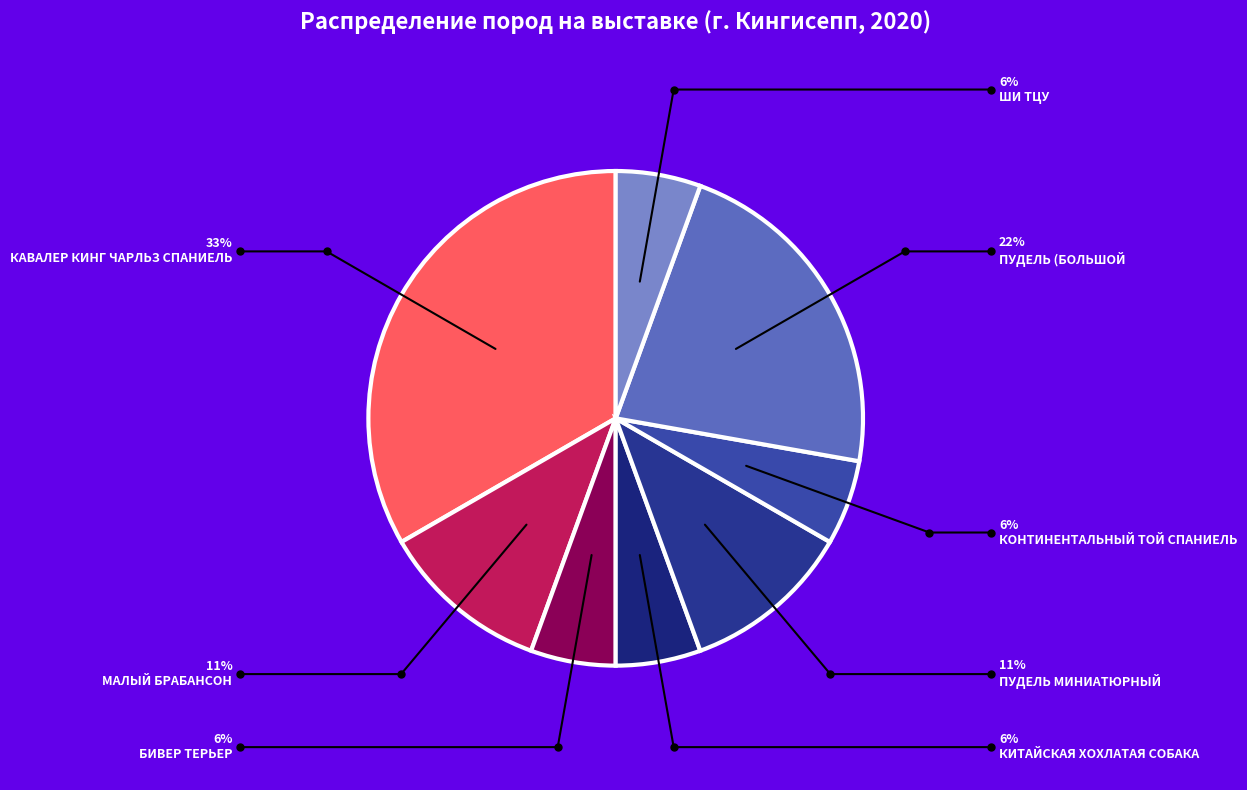

Which slice is the largest?

КАВАЛЕР КИНГ ЧАРЛЬЗ СПАНИЕЛЬ